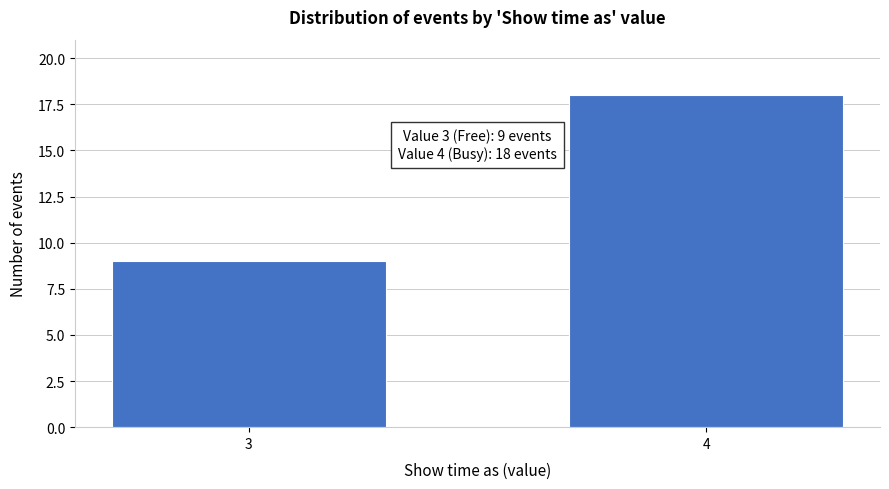

Reading left to right, list all the values displayed in this chart.

9	18